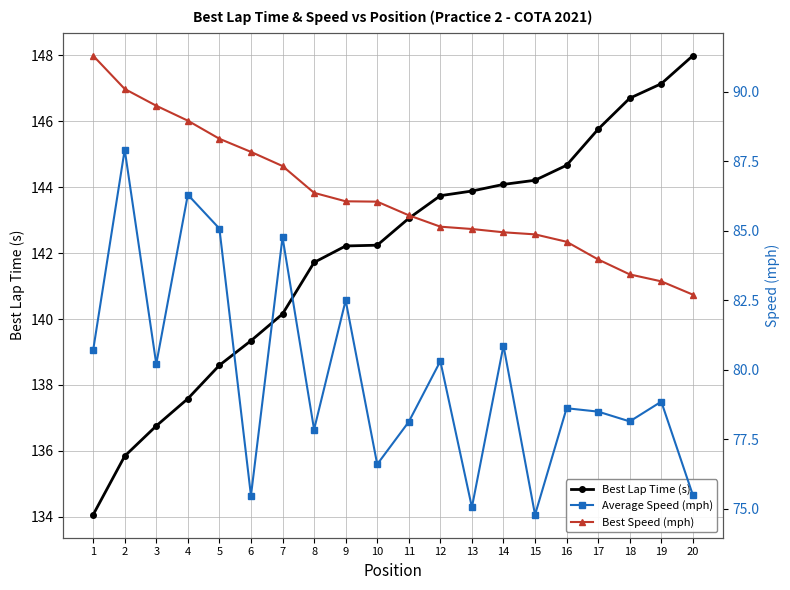

What are all the series names shown in the legend?

Best Lap Time (s), Average Speed (mph), Best Speed (mph)